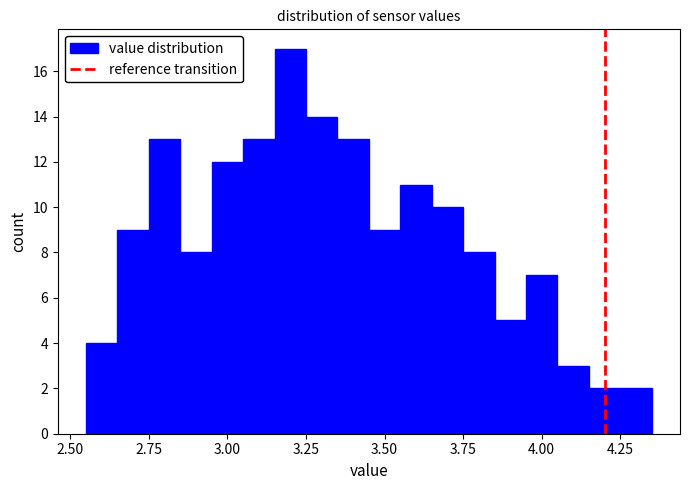

Read against the x-axis, roughly where is the centre of the tallest bar?

3.20